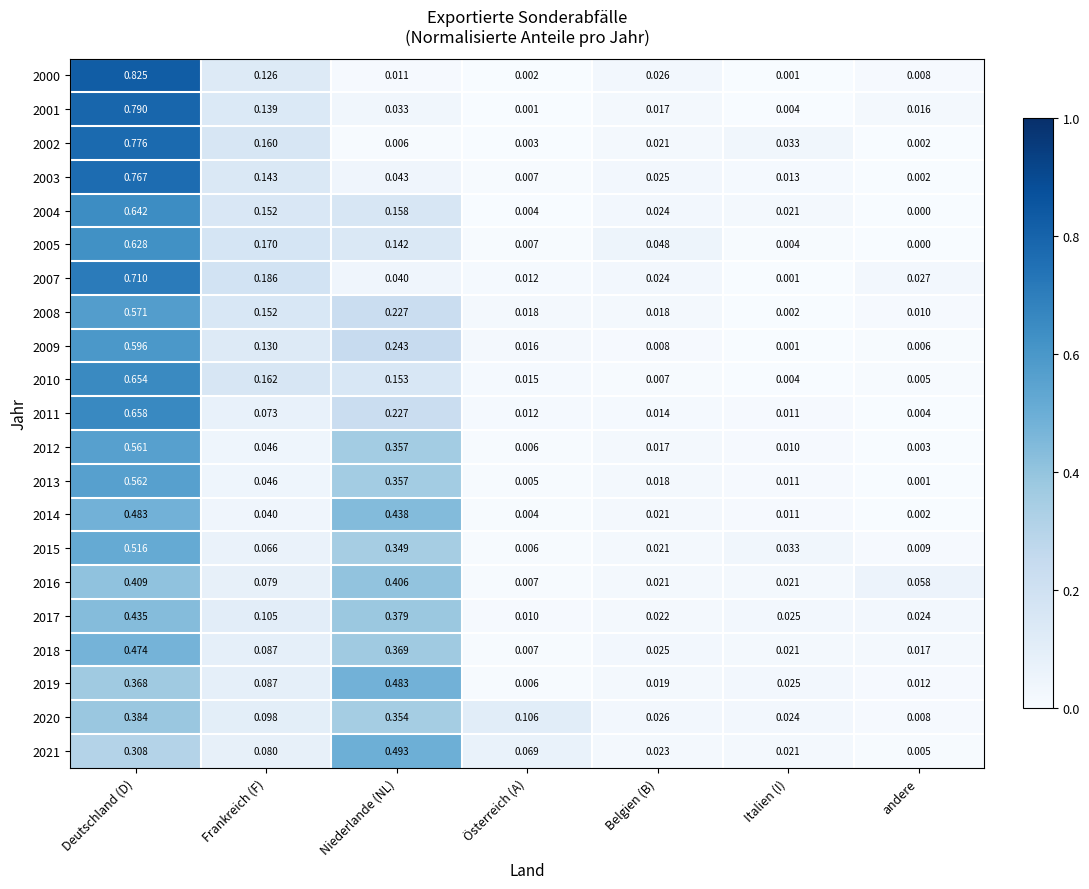

Is the value of 2005 at Belgien (B) greater than the value of 2008 at Deutschland (D)?

No